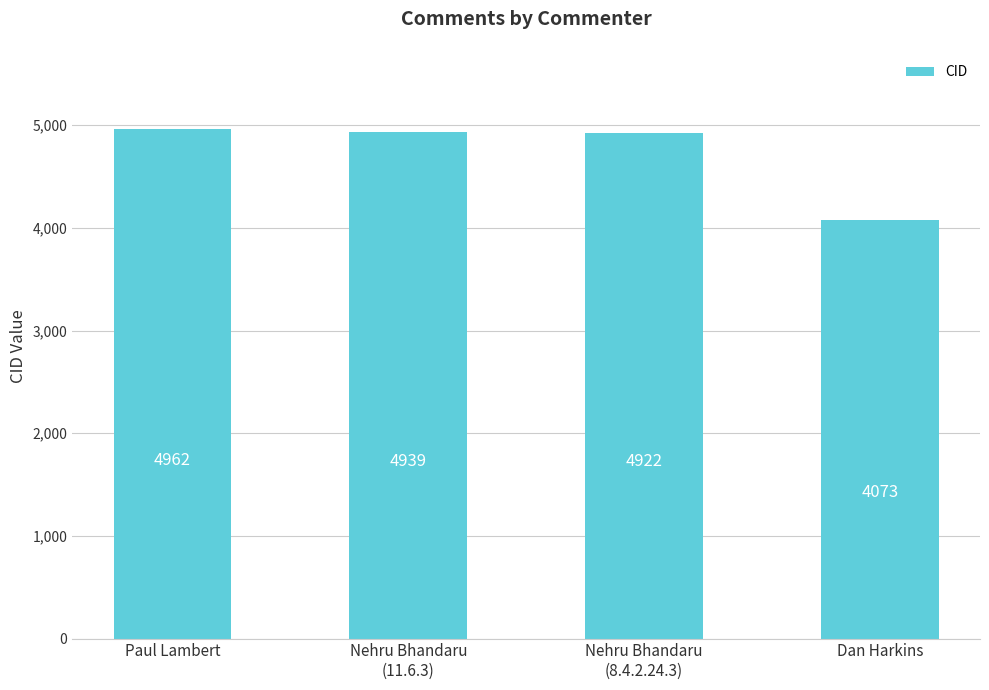

What is the average value?

4724